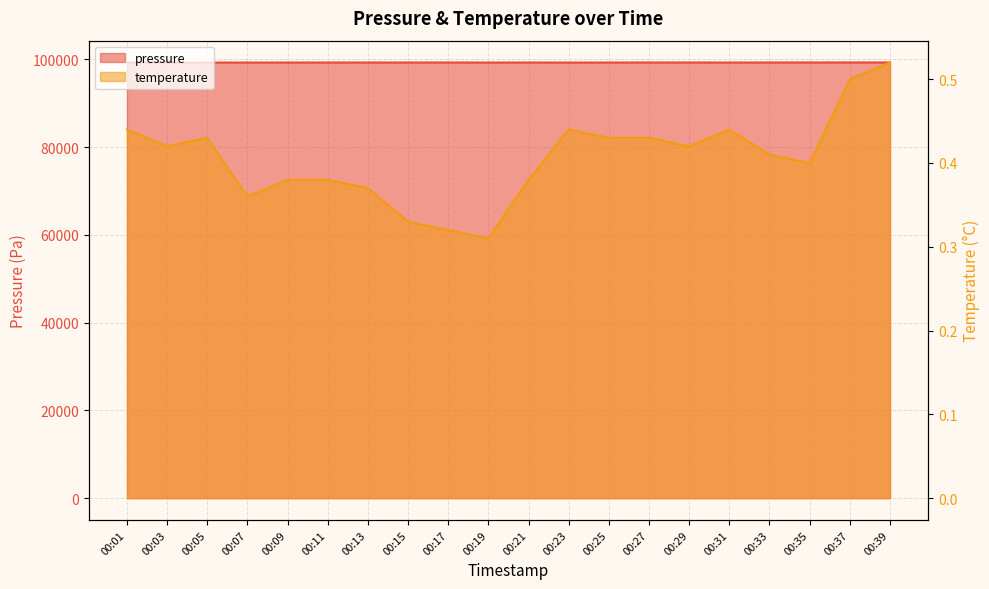

Where is temperature nearest to the value 0?

00:19